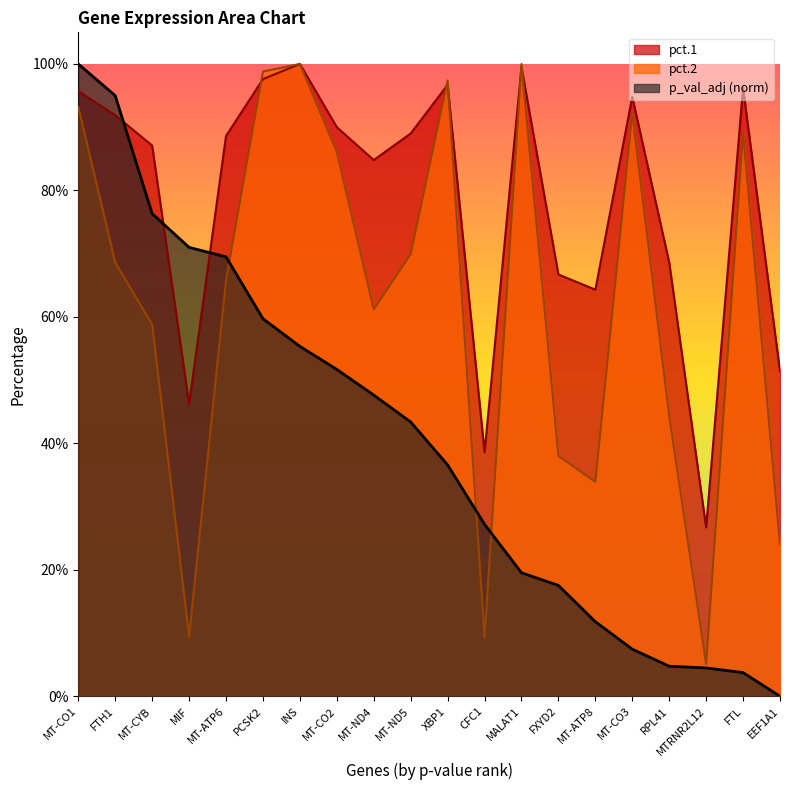

What is the minimum value shown in the chart?

0.1